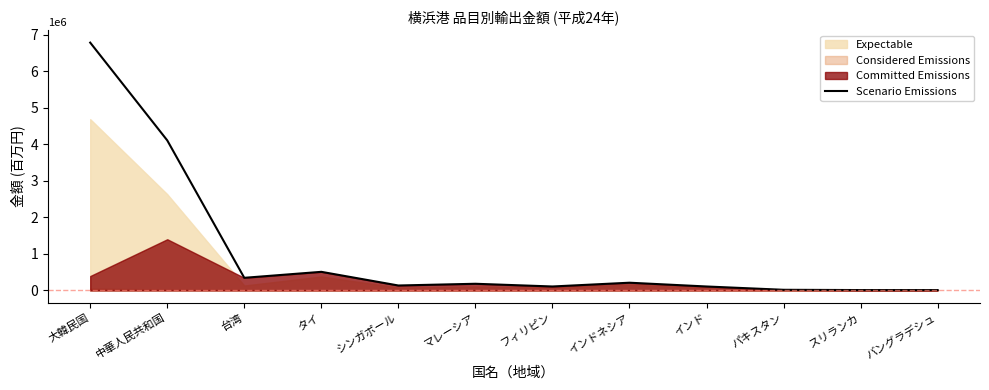

True or false: Scenario Emissions has a value of 3945390.9 at 大韓民国.

False